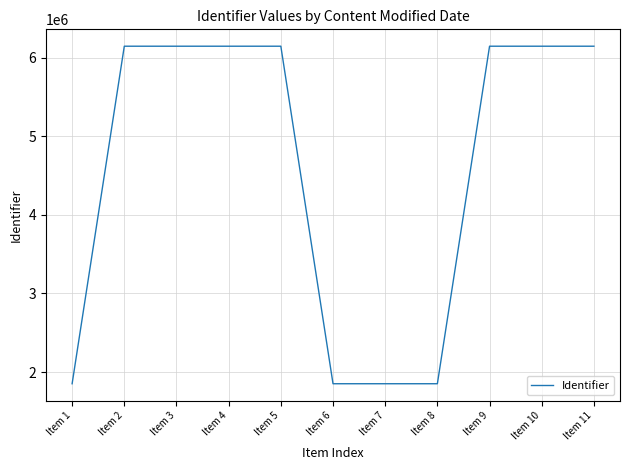

What is the difference between the maximum and minimum values?

4298640